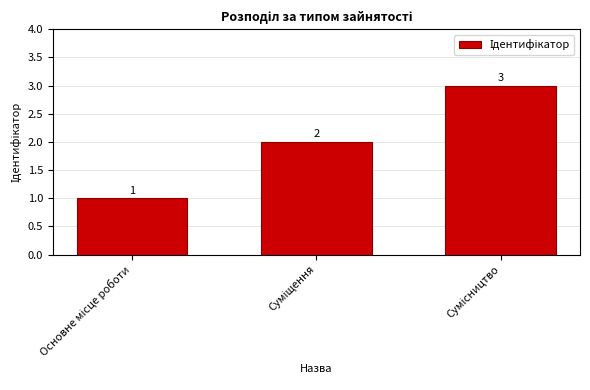

What is the difference between the maximum and minimum values?

2